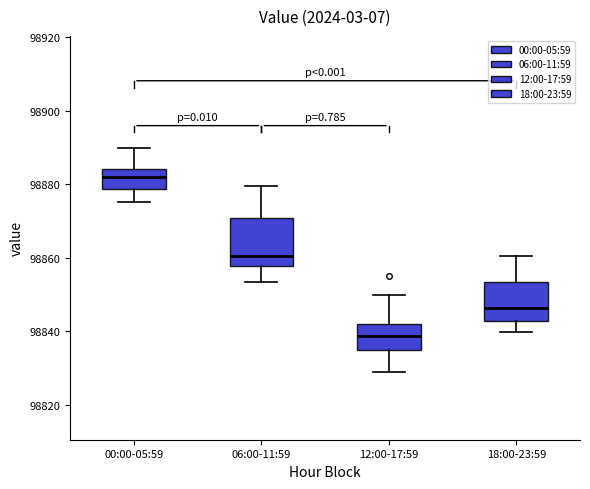

Where is the upper edge of the box for 00:00-05:59 on the y-axis? The values are not printed on the chart, so give them approximately, as read against the axis.

98884